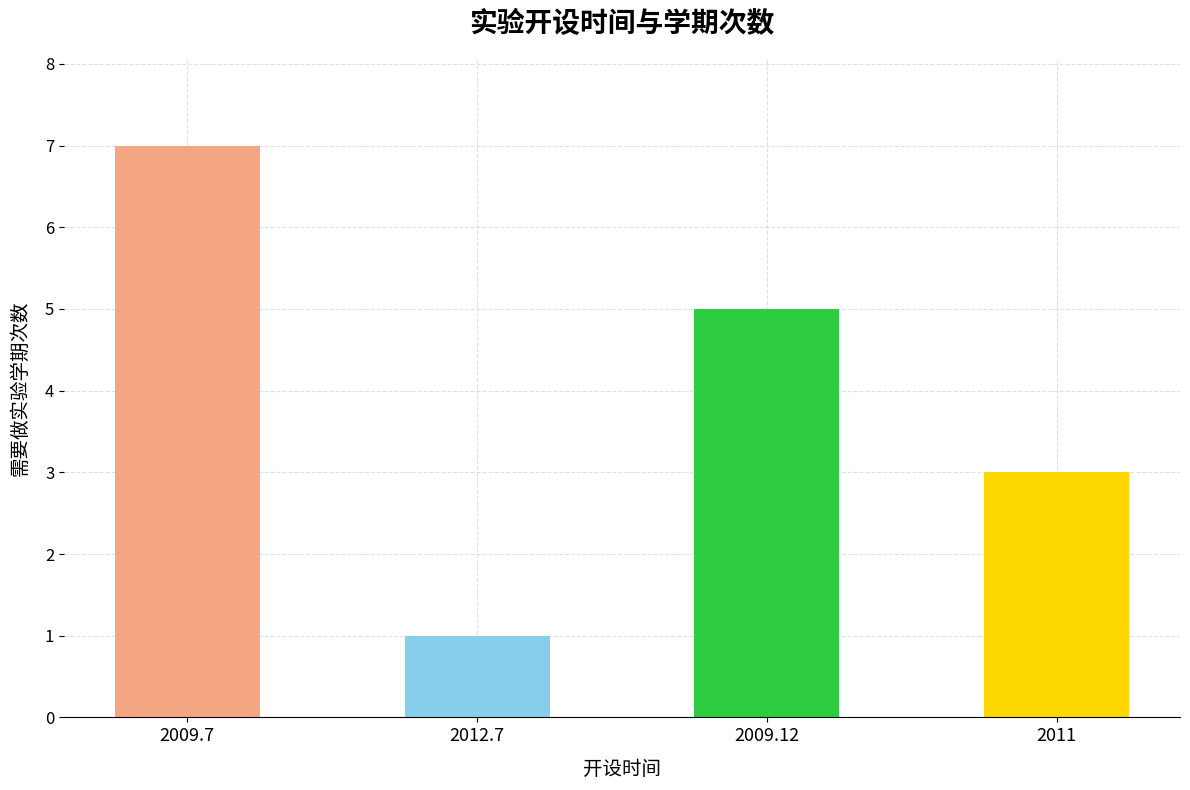

Is it true that the value at 2012.7 is 1?

True